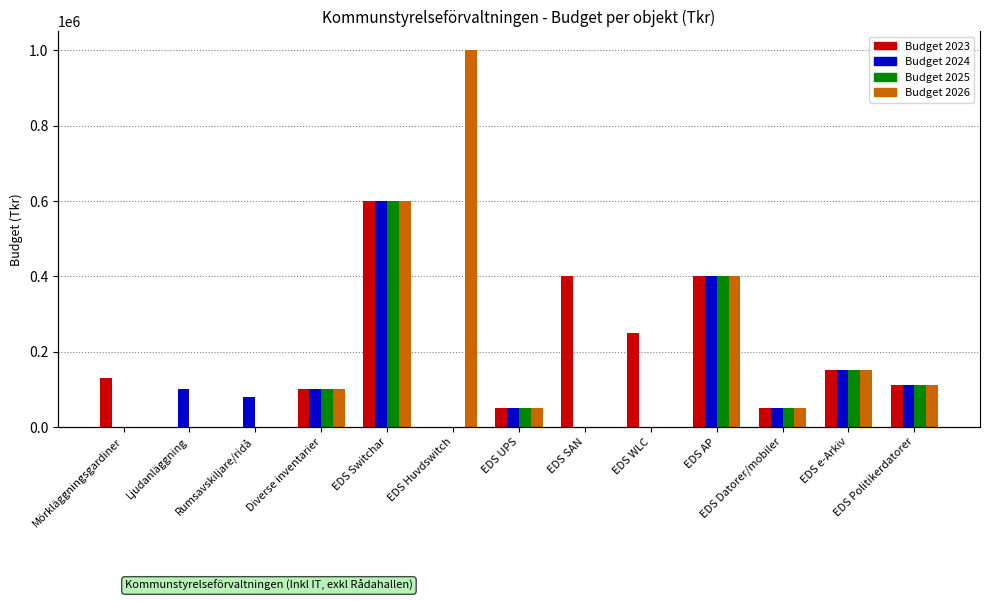

Which has a higher value, EDS UPS or EDS Huvdswitch?

EDS UPS